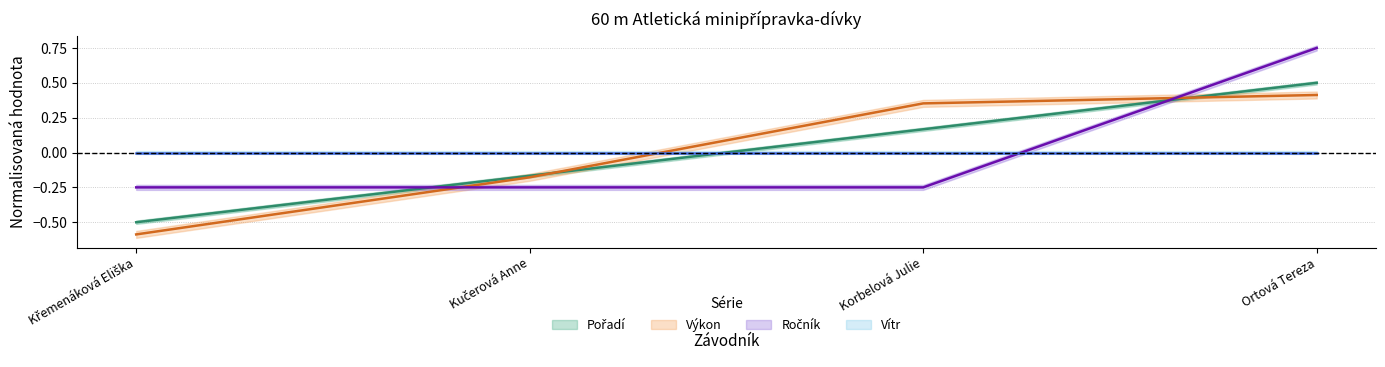

What position from the right is Korbelová Julie?

2